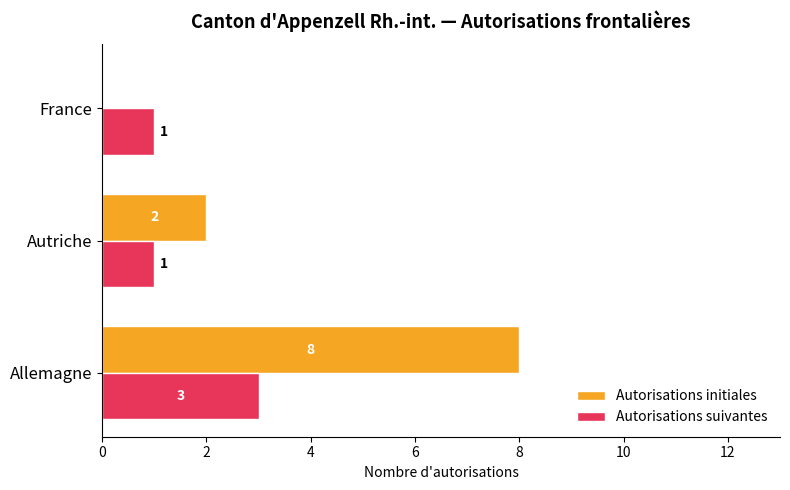

Which series changed the most between Allemagne and Autriche?

Autorisations initiales